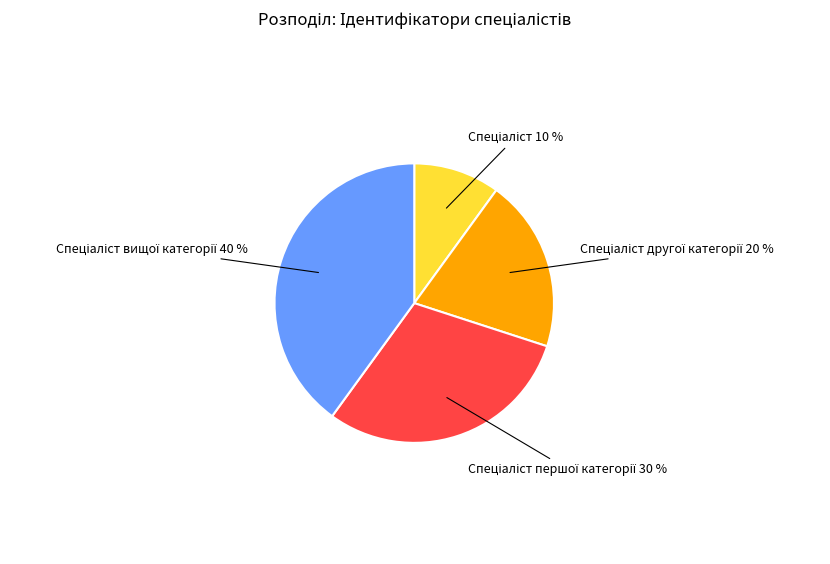

To the nearest percent, what is the average slice percentage?

25%